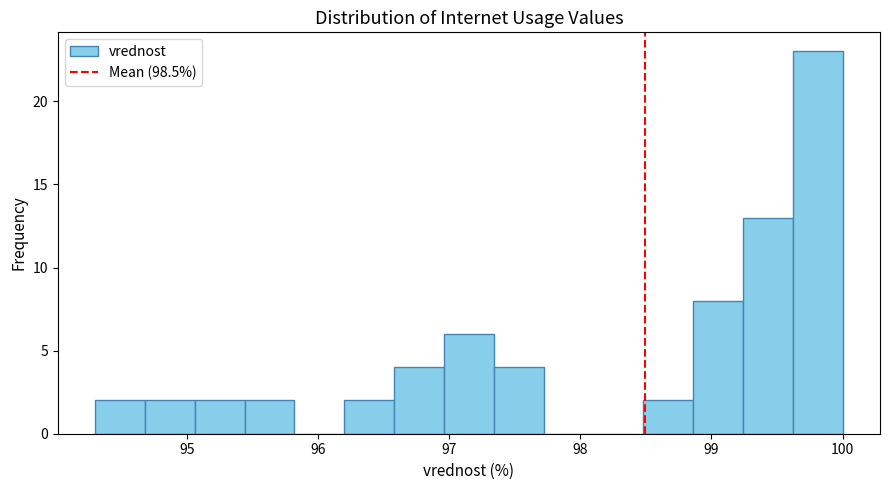

Around what value on the x-axis is the tallest bar? Give the approximate position of its centre, as read against the axis.

99.8